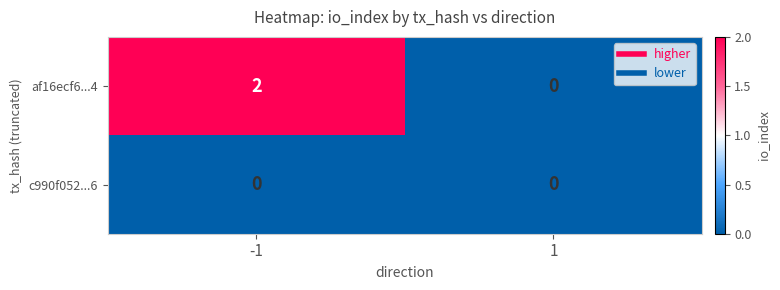

At which category is the sum across all series the highest?

-1